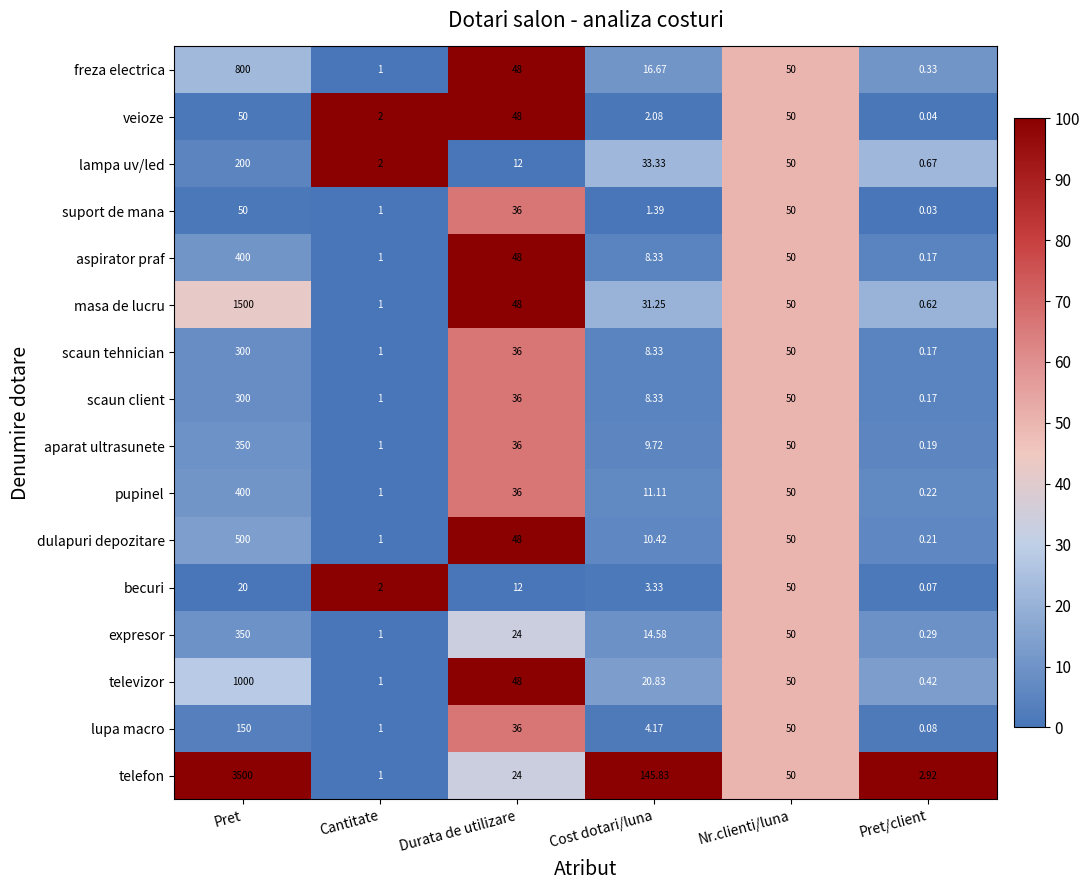

Which series has the widest spread of values?

telefon